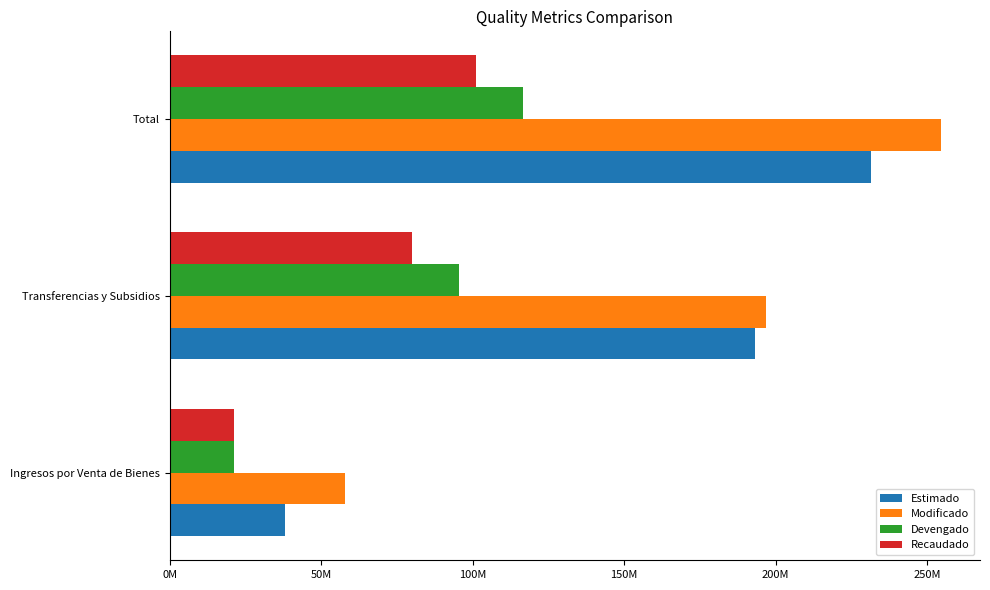

What are all the series names shown in the legend?

Estimado, Modificado, Devengado, Recaudado